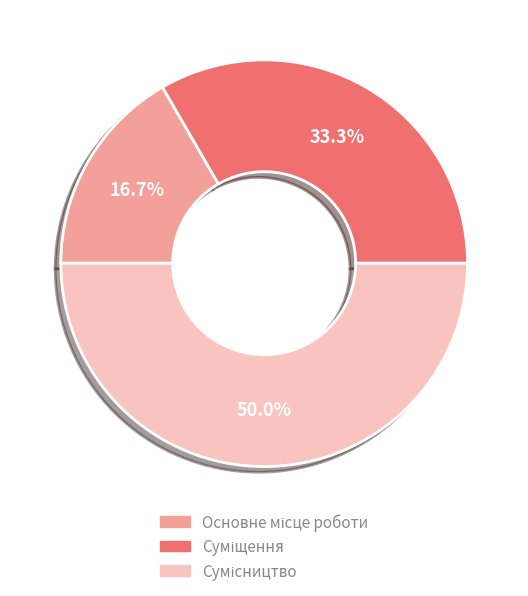

What is the total percentage of Основне місце роботи and Суміщення?

50.0%